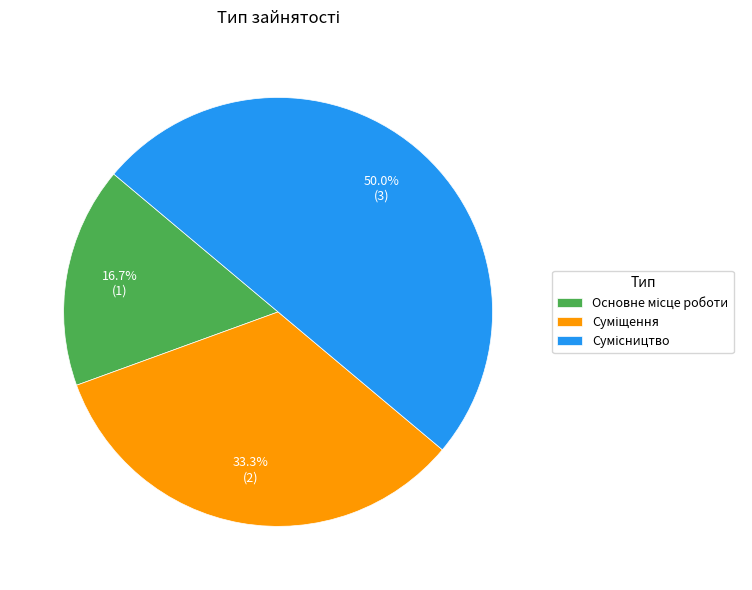

Count the number of slices in the pie.

3